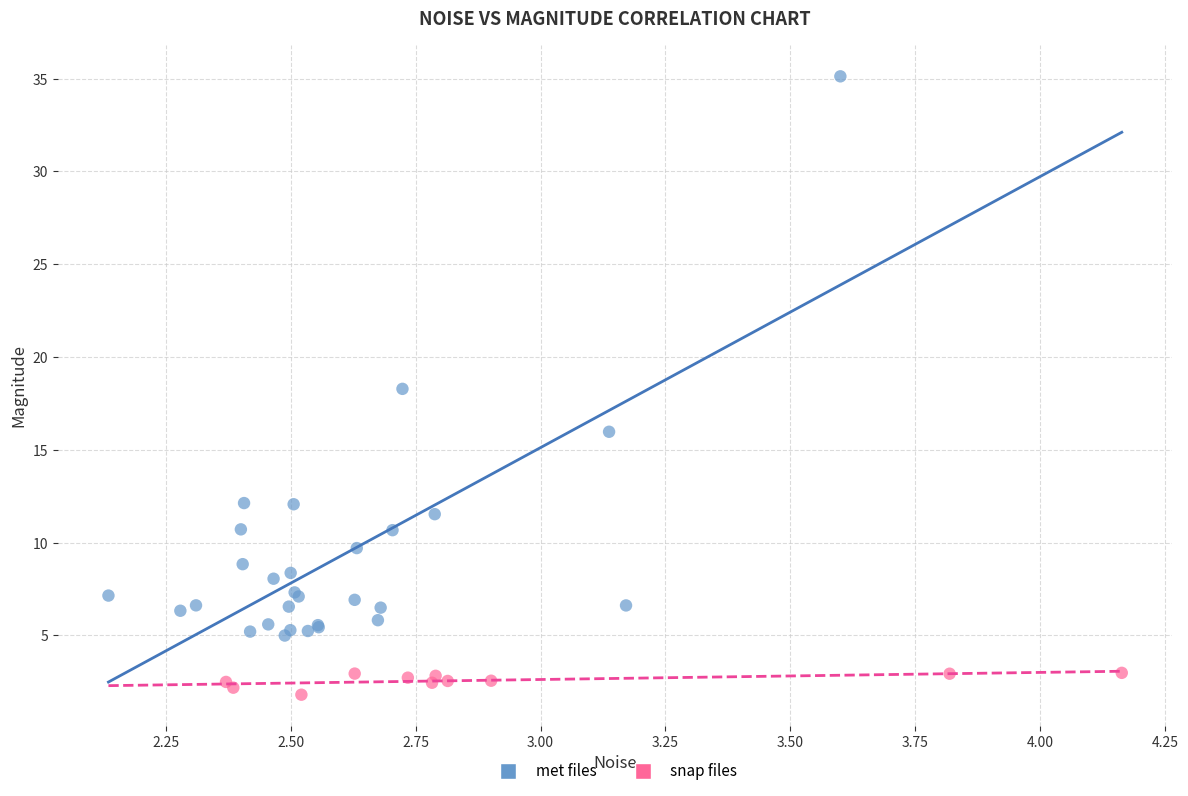

Which series contains the lowest Y value?

snap files